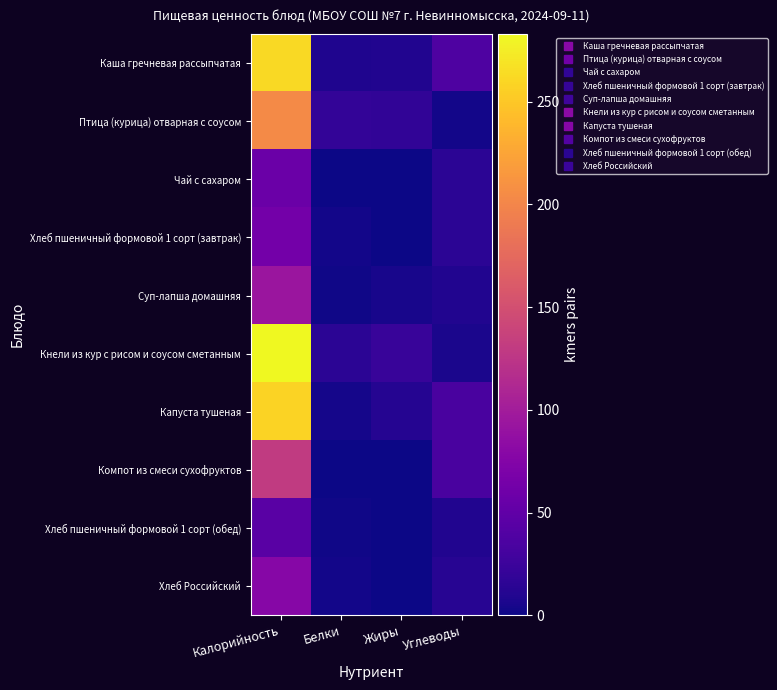

Which series changed the most between Калорийность and Углеводы?

Кнели из кур с рисом и соусом сметанным